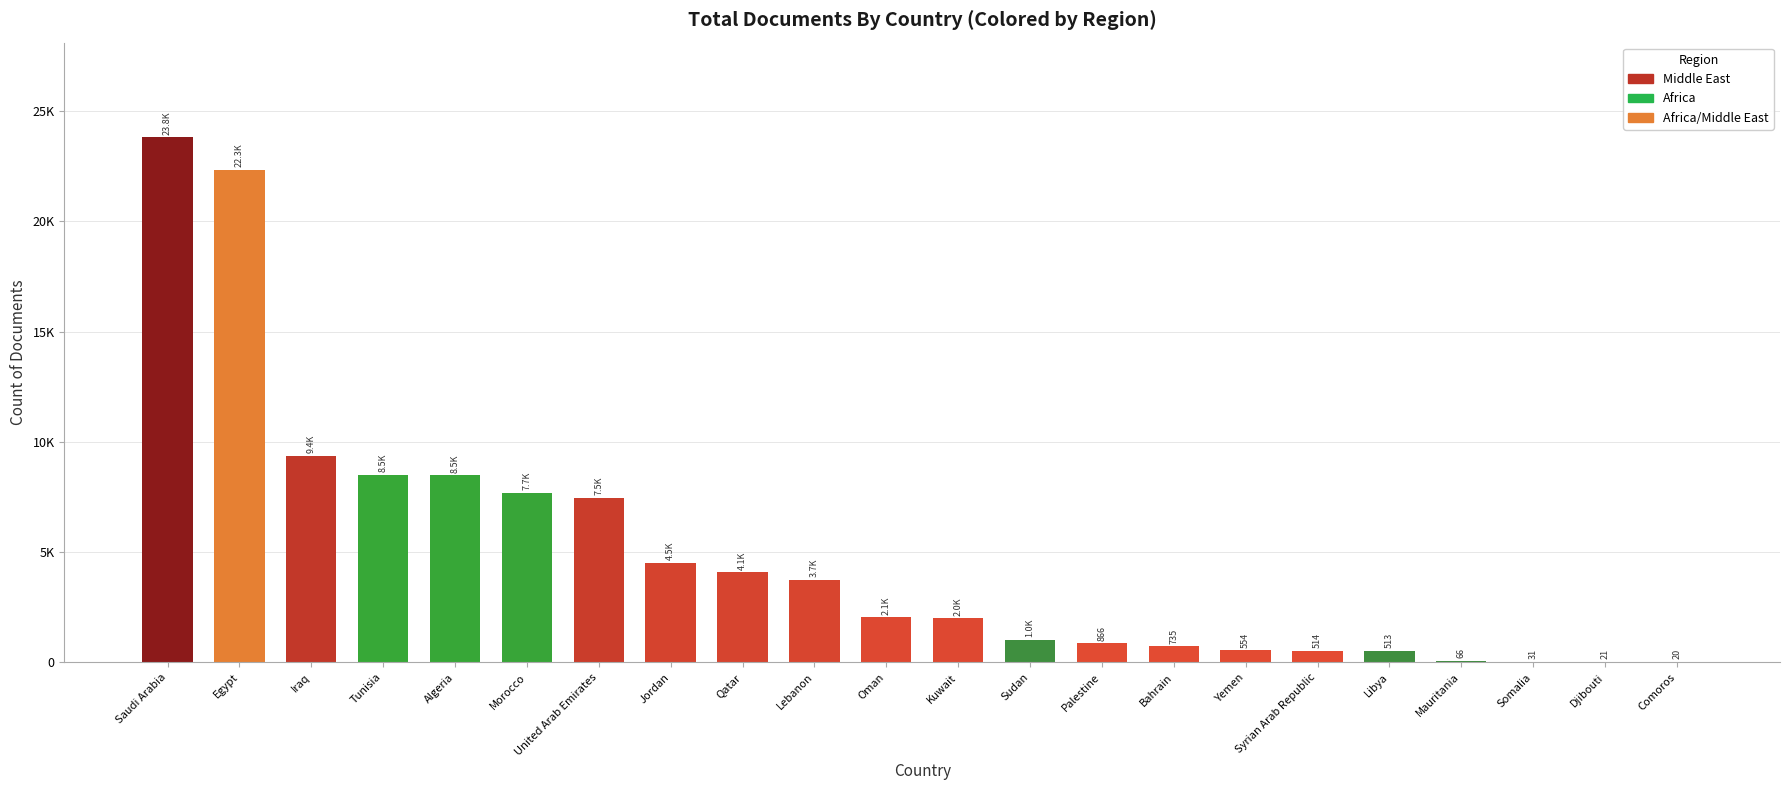

What is the value of the 5th bar from the left?

8489